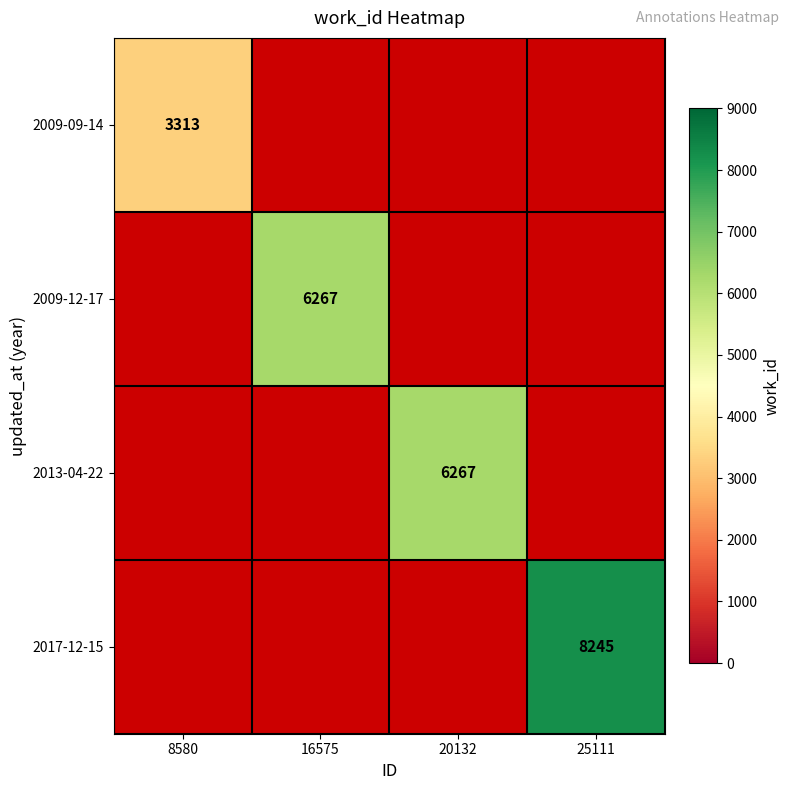

Is the value of 2013-04-22 at 25111 greater than the value of 2017-12-15 at 20132?

No